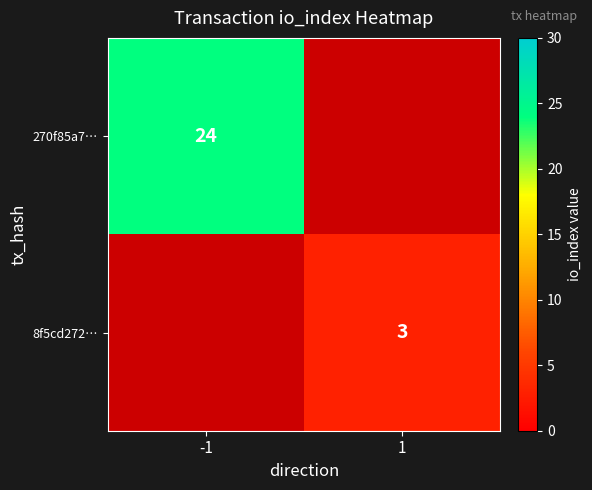

Is it true that 270f85a7… equals 32 at -1?

False